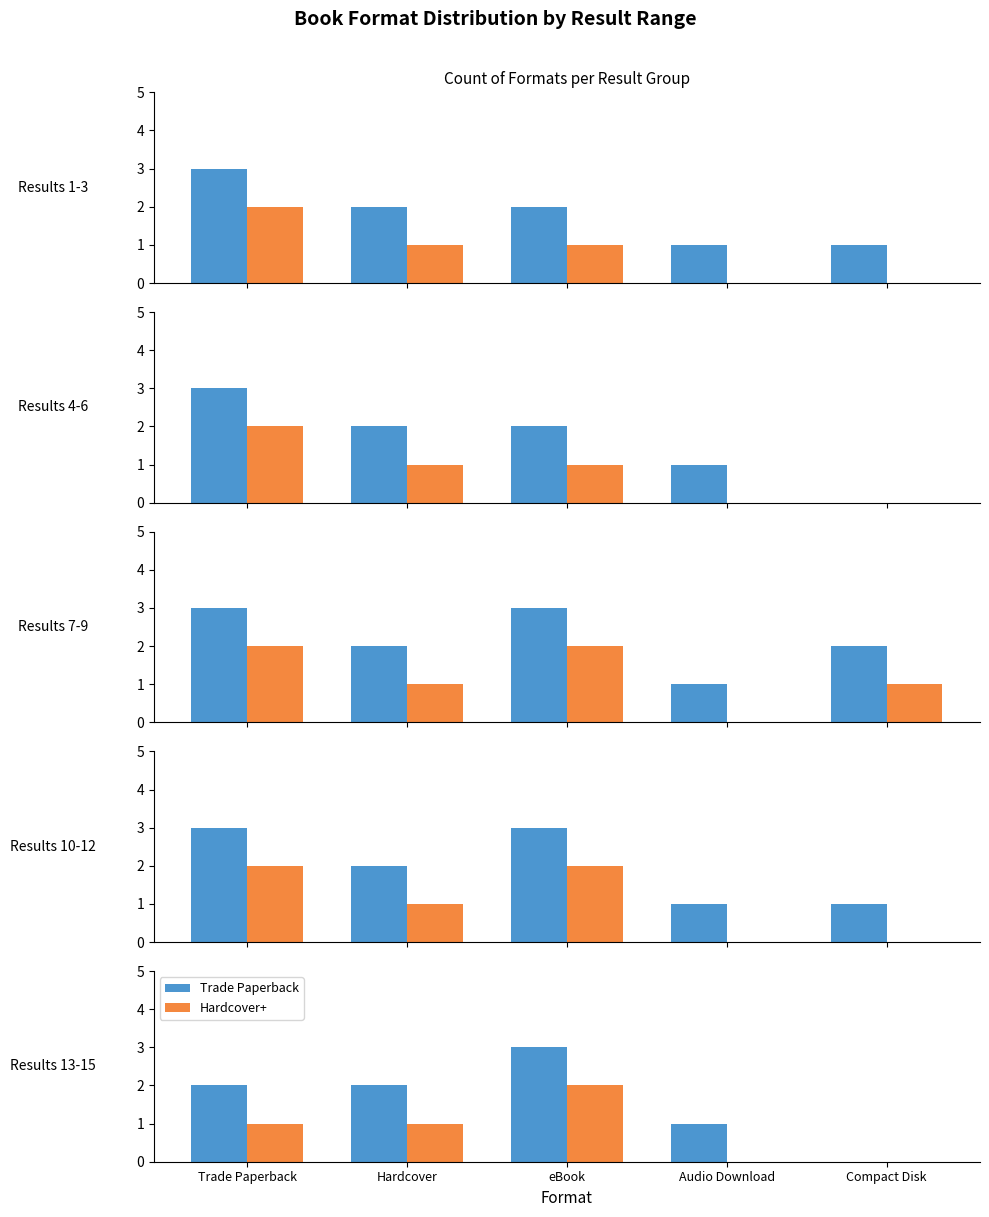

Rank the series by their average value, from highest to lowest.

Trade Paperback, Hardcover+